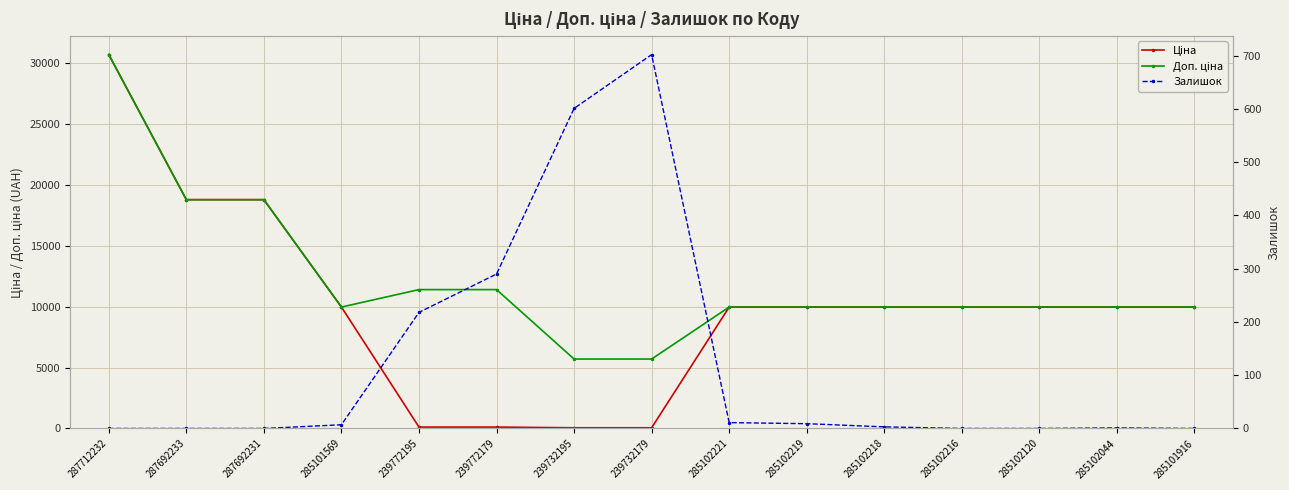

True or false: Ціна and Доп. ціна cross at least once.

False